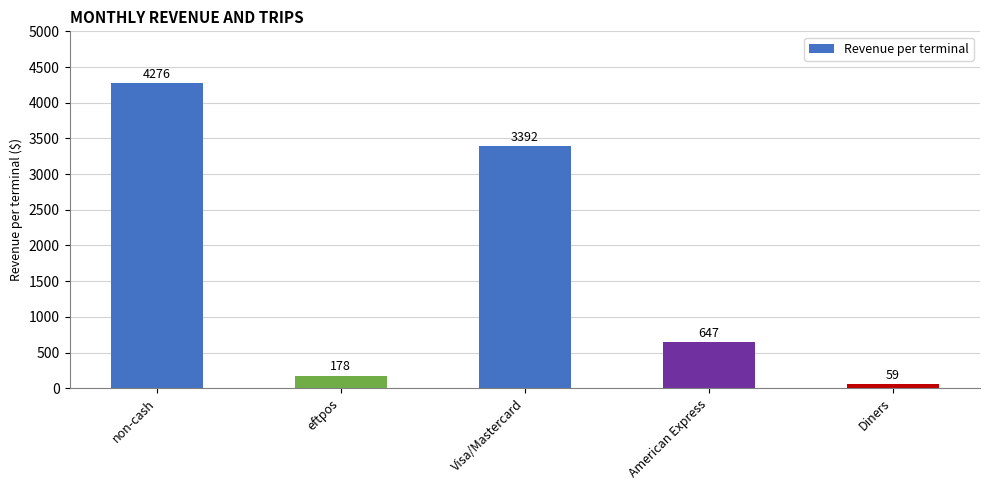

List the labels in order of value, smallest first.

Diners, eftpos, American Express, Visa/Mastercard, non-cash